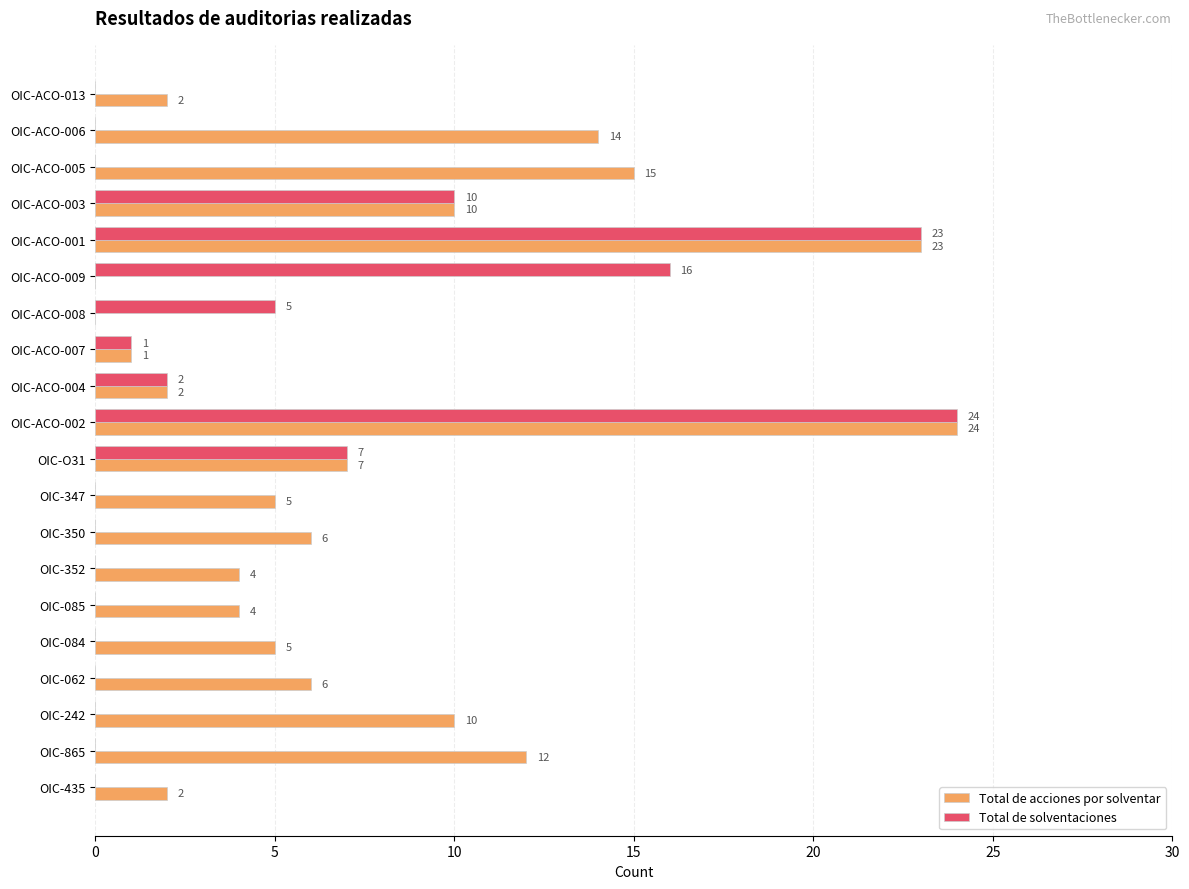

The value of Total de solventaciones at OIC-ACO-006 is -8. True or false?

False